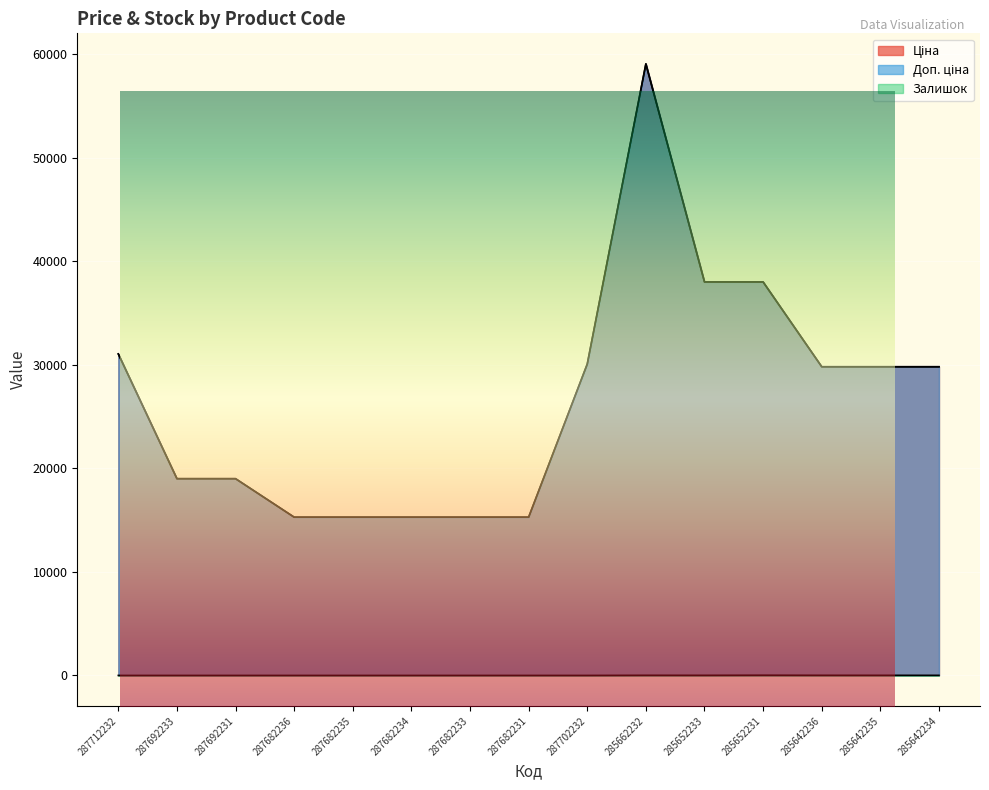

Rank the series at 287692233 from highest to lowest value.

Ціна, Доп. ціна, Залишок